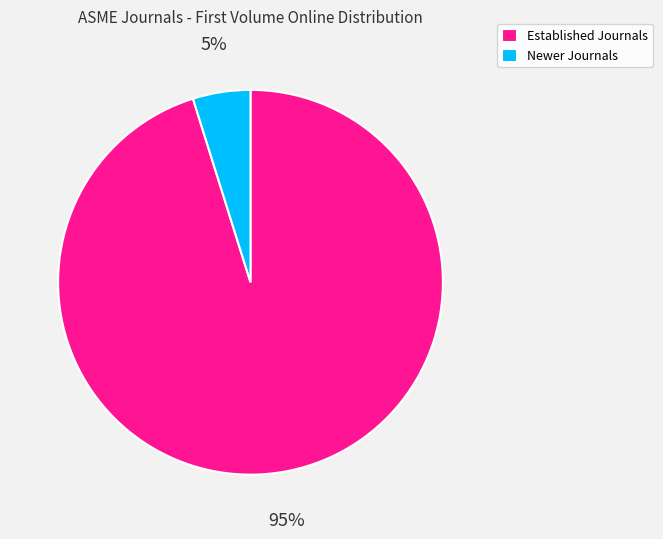

Which category has the biggest portion of the pie?

Established Journals